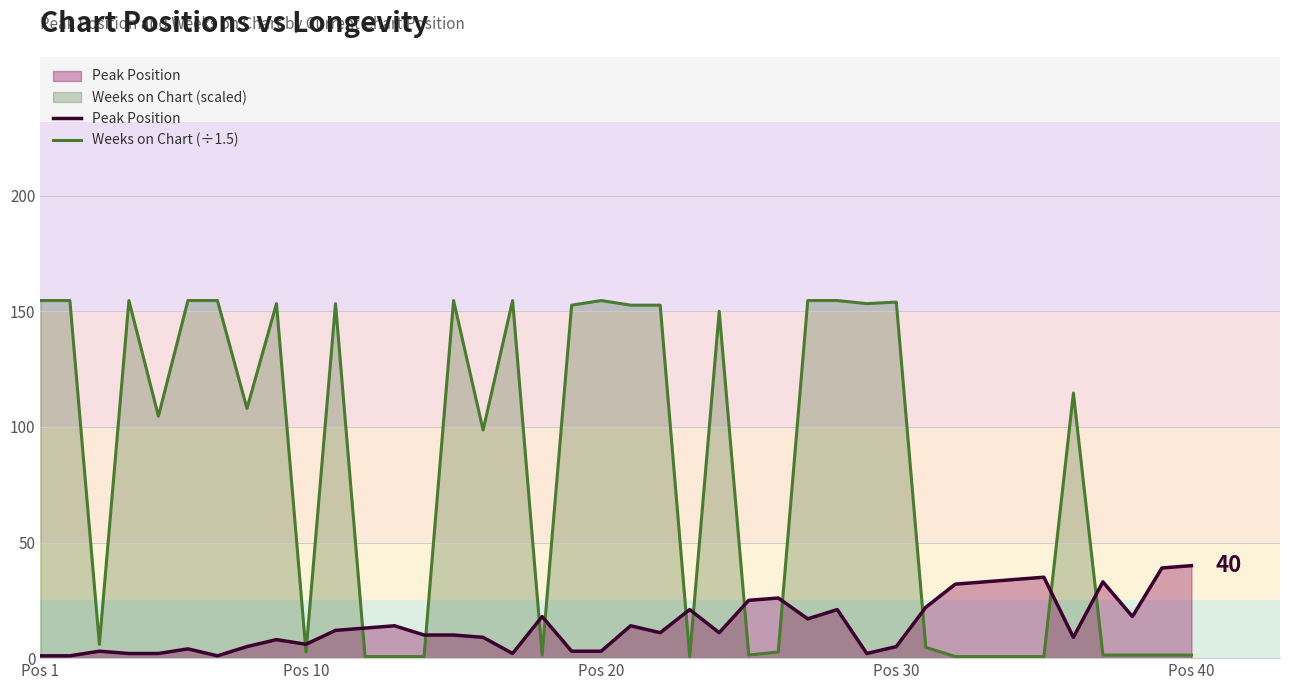

What is the average value of the Peak Position series?

14.4